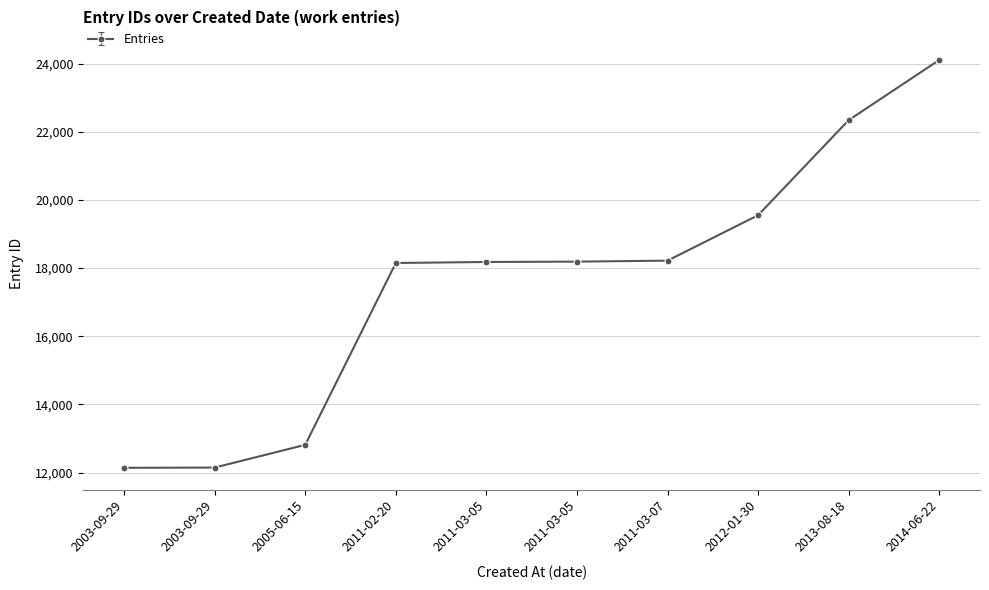

Does the chart have visible grid lines?

Yes